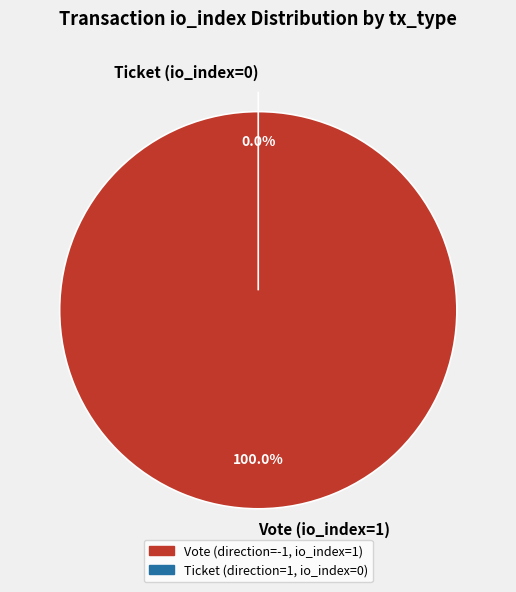

What is the largest slice in the pie chart?

Vote (io_index=1)